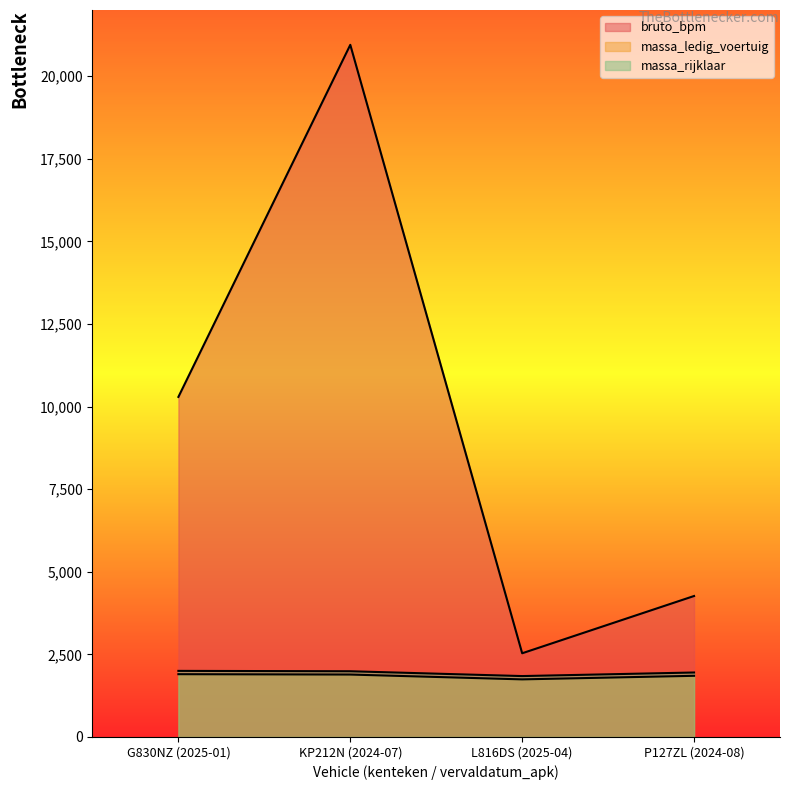

Read the massa_rijklaar value at P127ZL (2024-08), to the nearest 10.

1950